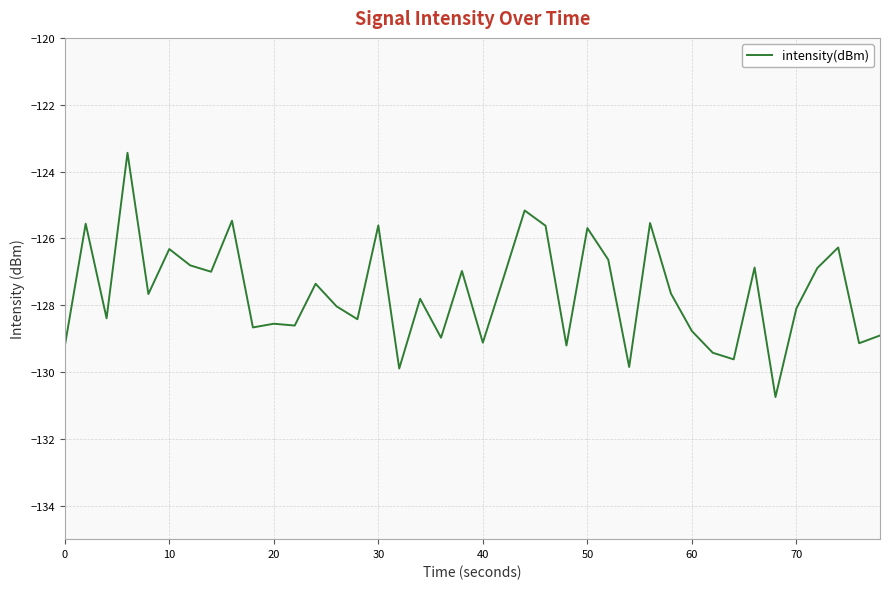

What is the greatest value displayed?

-123.4